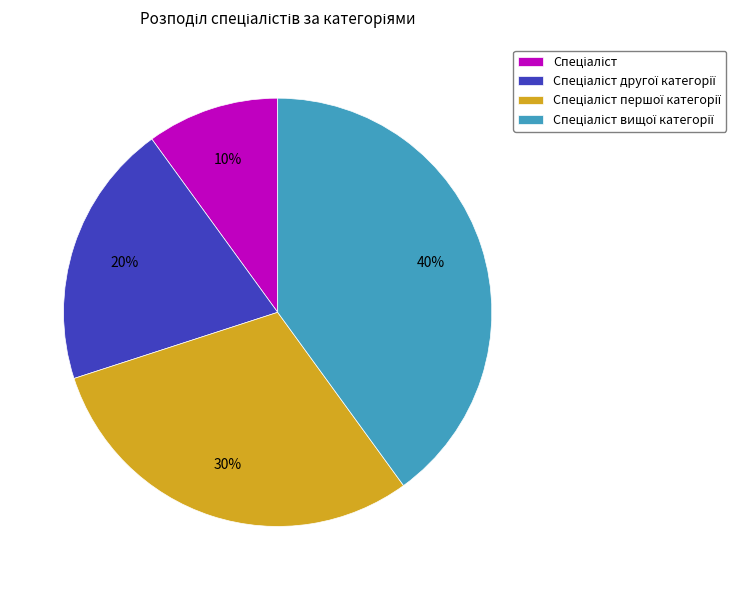

Does any single category account for the majority?

No